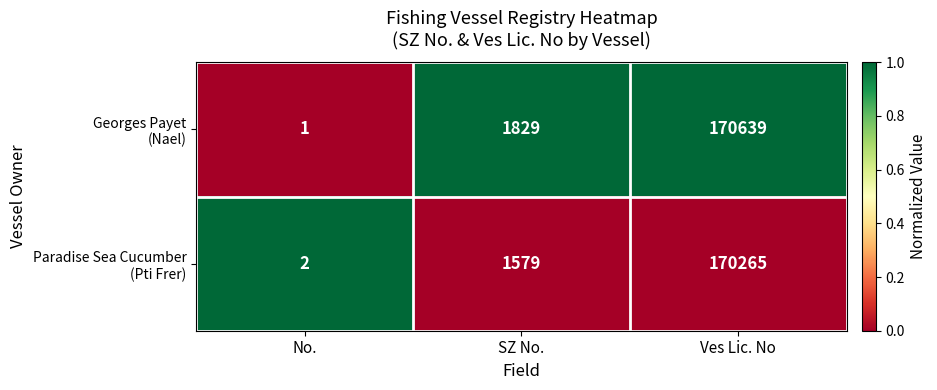

What is the spread (max minus min) of values at SZ No.?

250